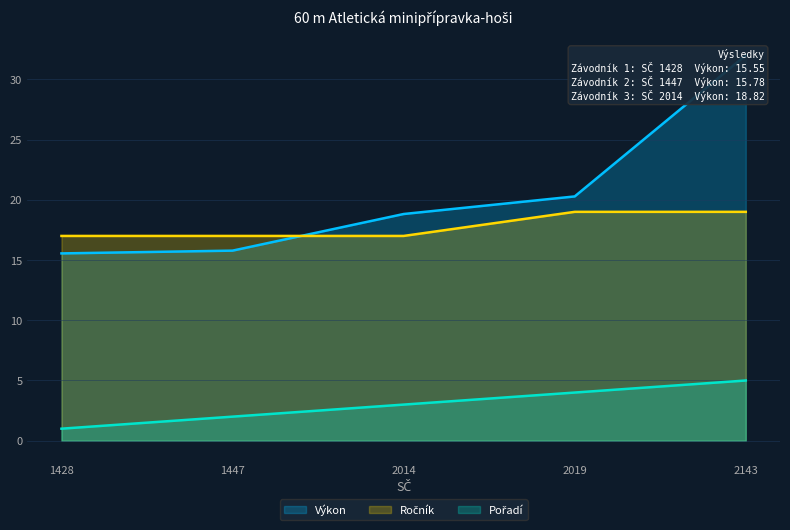

Where is Výkon nearest to the value 23?

2019